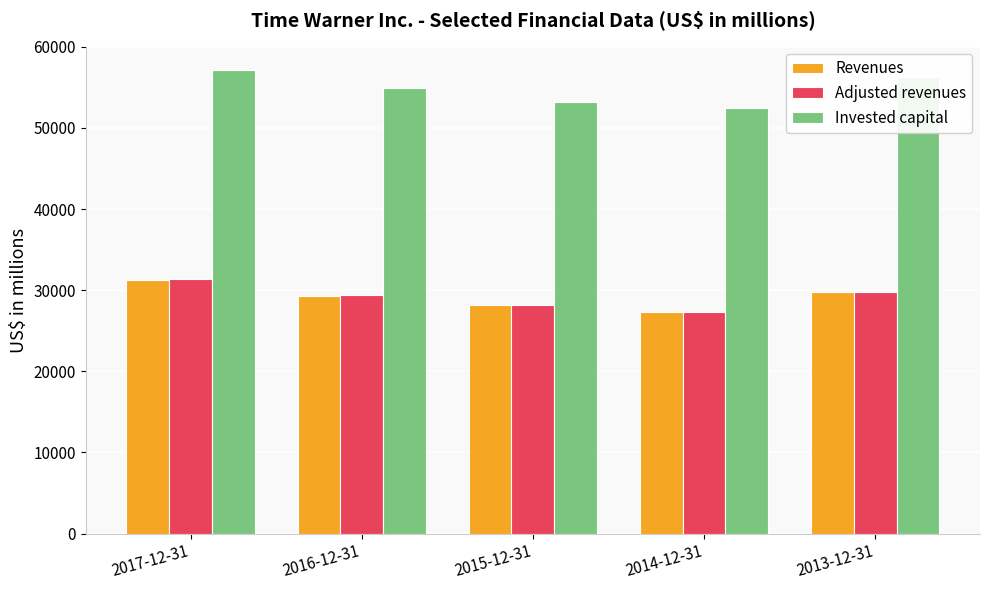

What is the minimum value for Invested capital?

52455